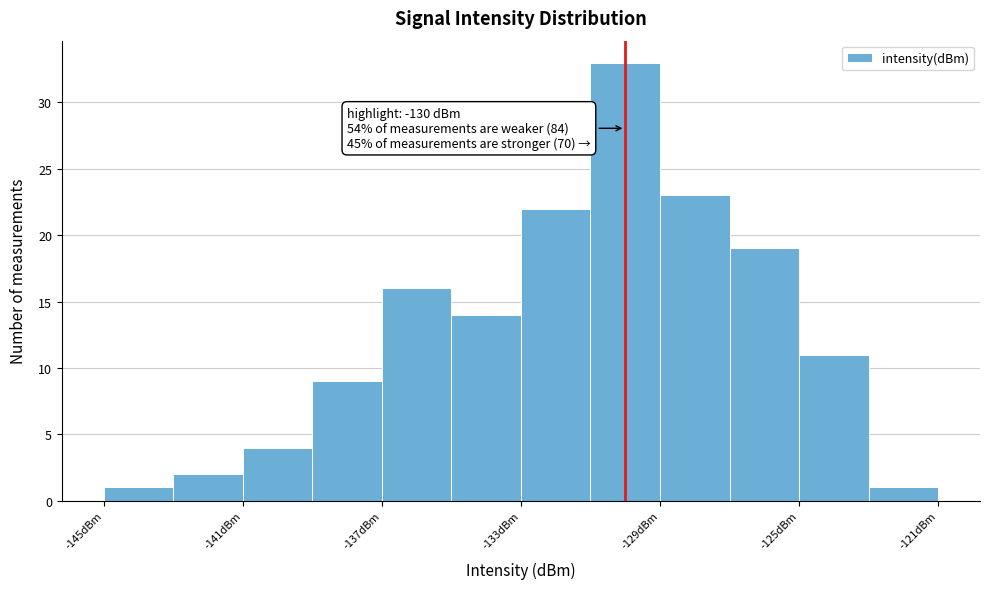

Which range on the x-axis has the tallest bar?

-131 to -129